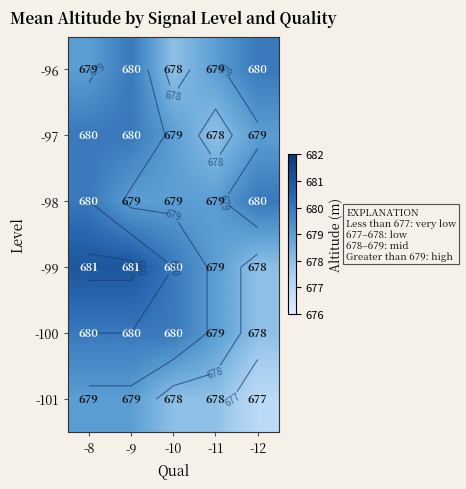

Is it true that -97 equals 252 at -8?

False